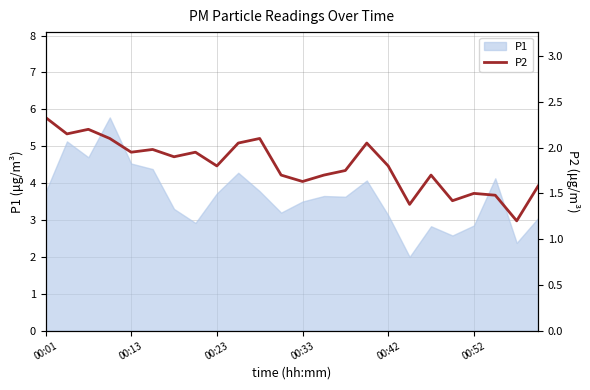

The value at 18 is 0.7. True or false?

False